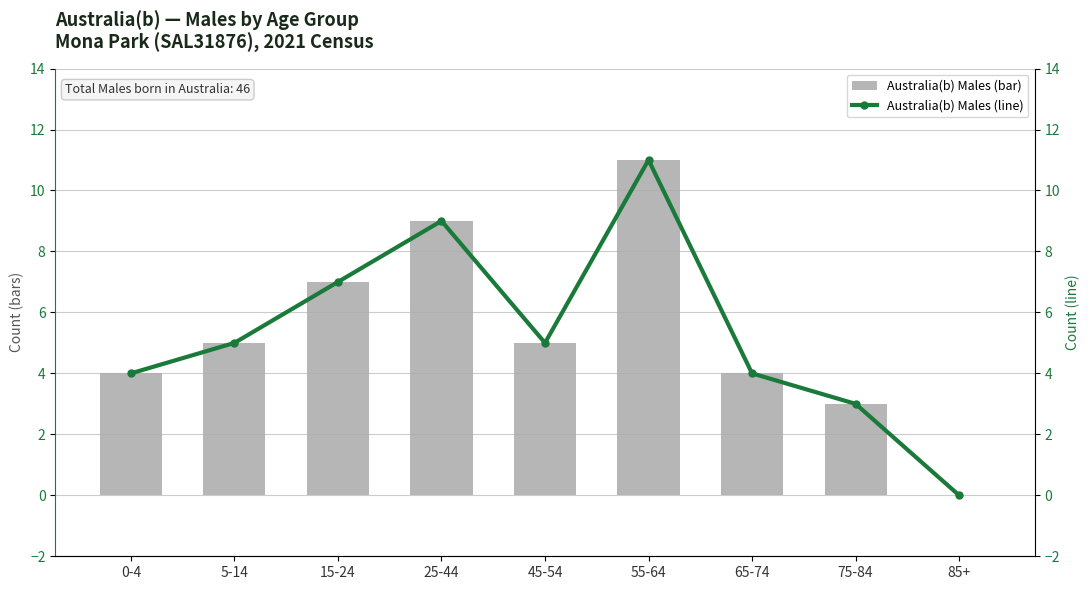

The Australia(b) Males (line) series shows 7 at 15-24. True or false?

True